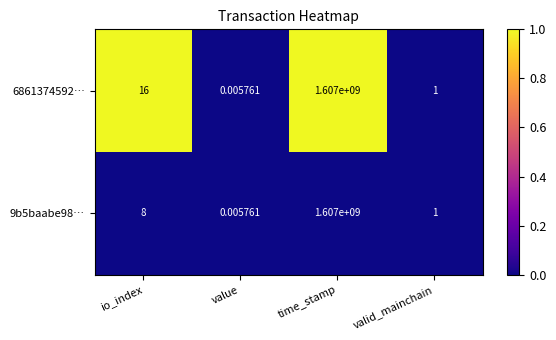

Where is 6861374592… nearest to the value 803500000?

io_index